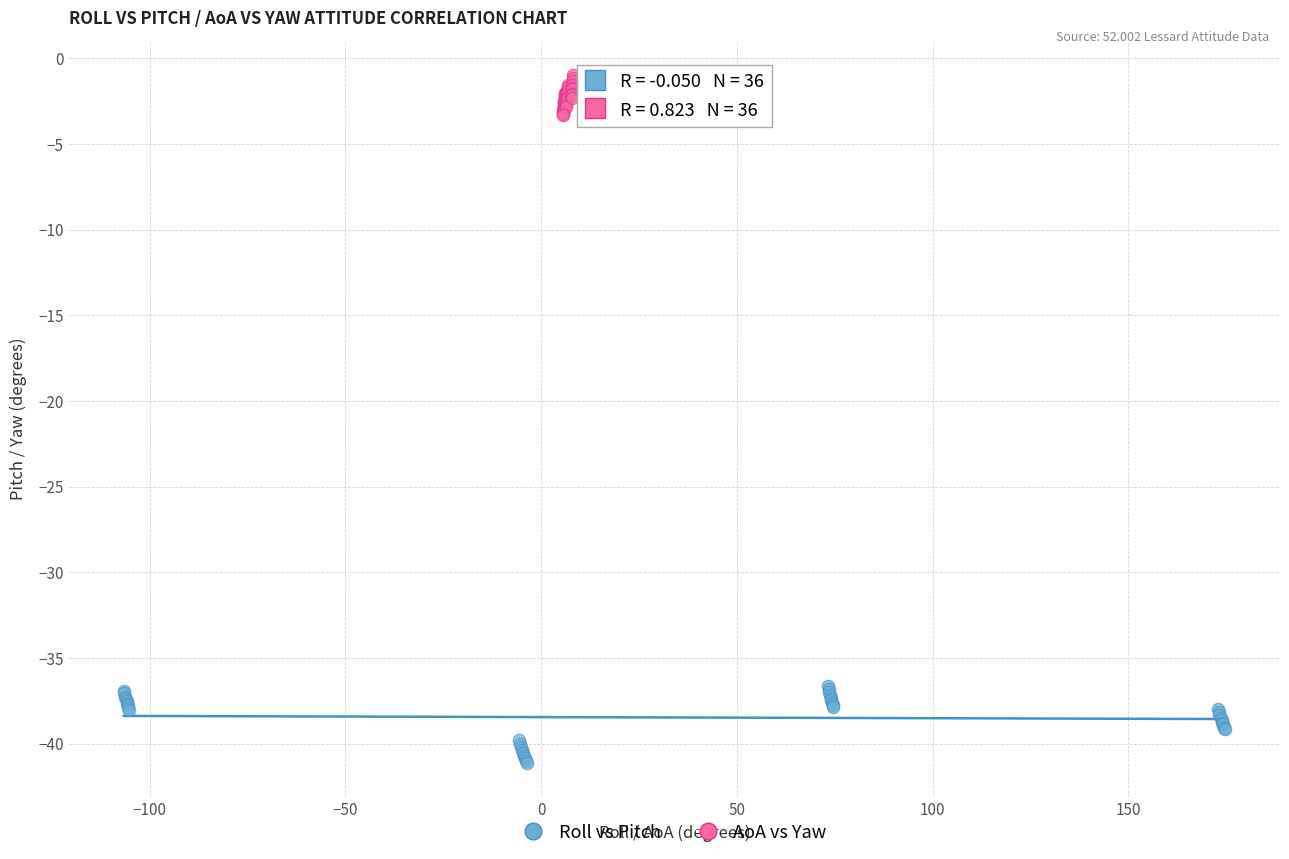

Which series has the widest spread of Y values?

Roll vs Pitch